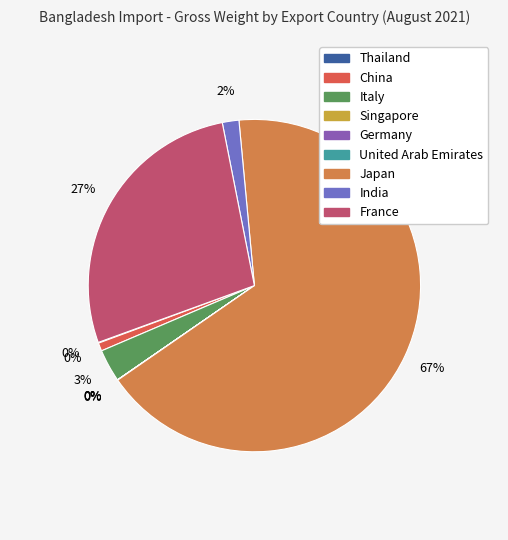

Combined, what portion of the pie is China and Germany?

0.8%